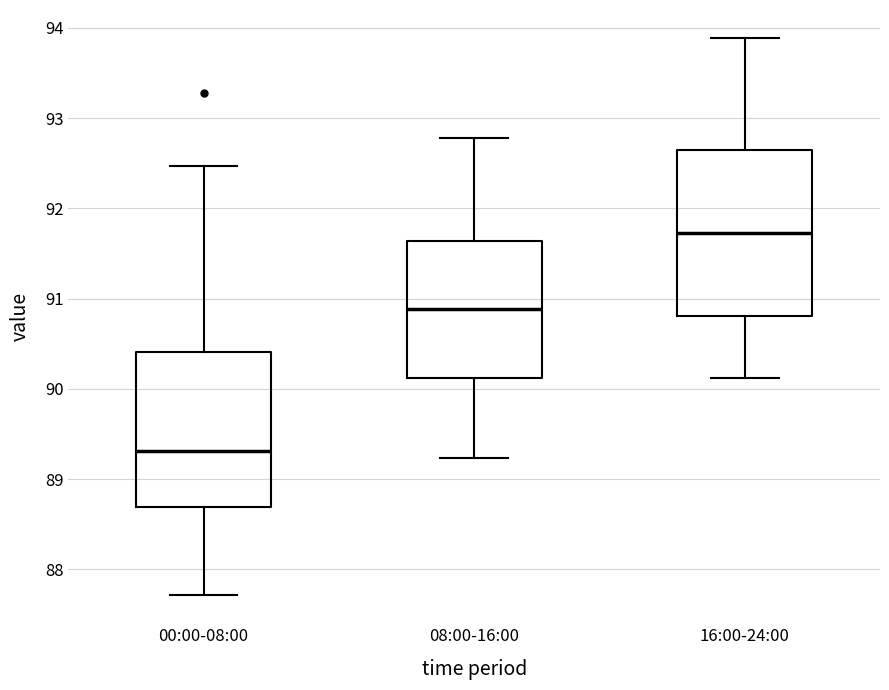

Comparing the boxes themselves (not the whiskers), which one is the tallest?

16:00-24:00